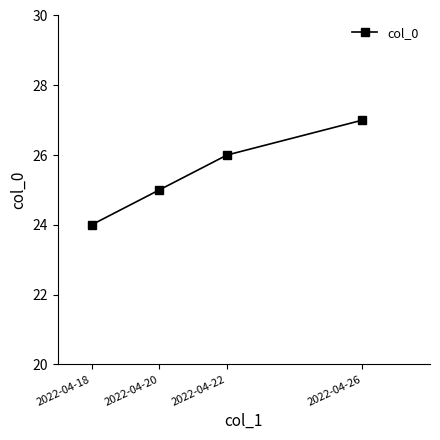

True or false: there are more than 1 points higher than both neighbors.

False